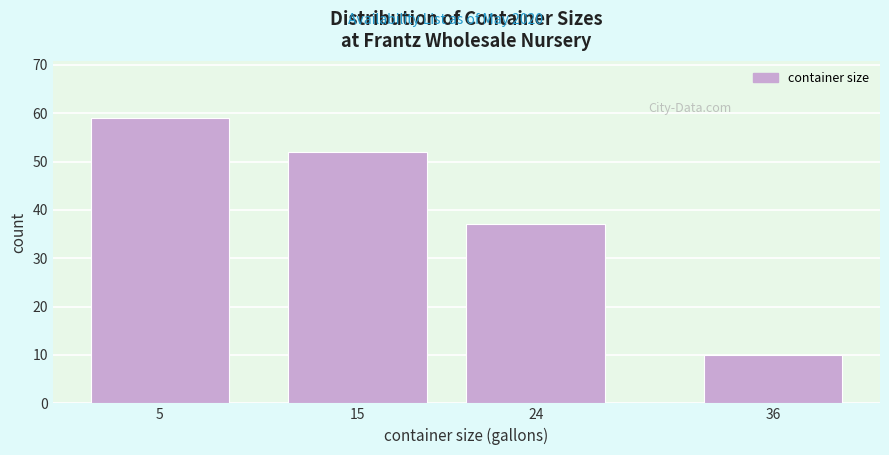

Reading left to right, what are all the values shown in this chart?

5=59	15=52	24=37	36=10